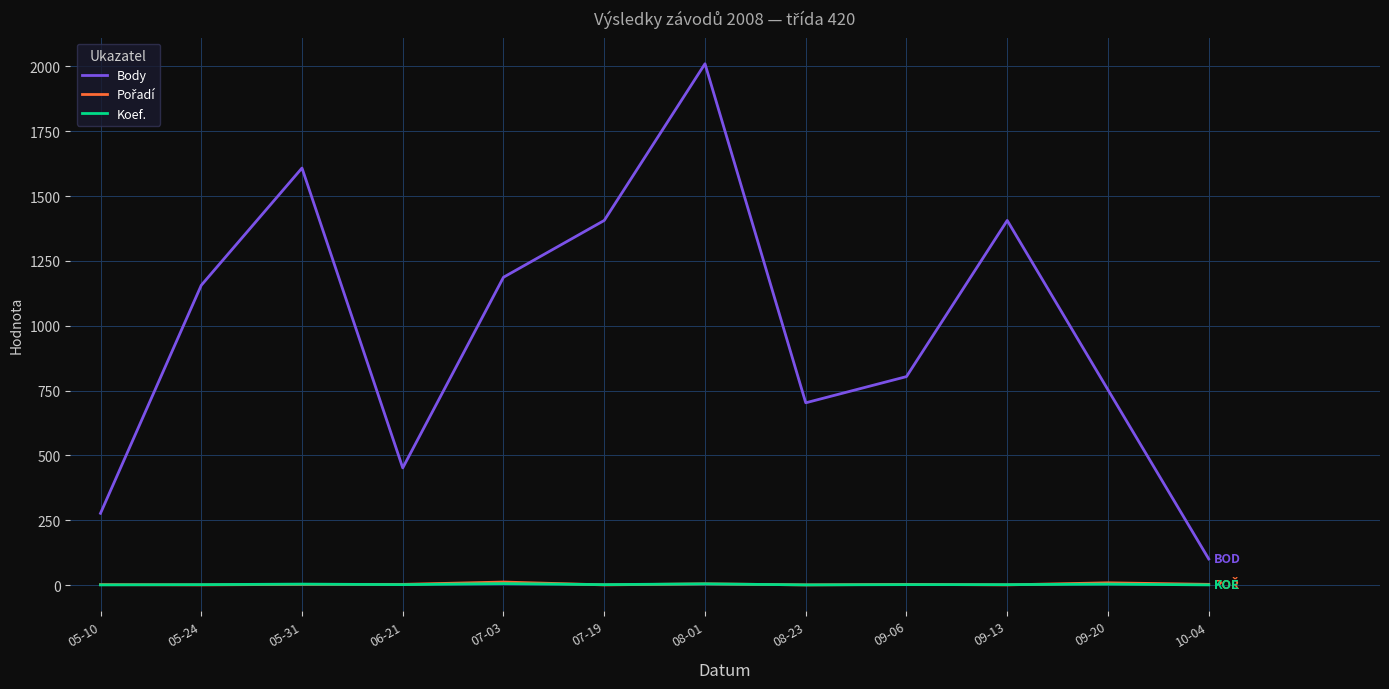

At which category is the sum across all series the highest?

08-01